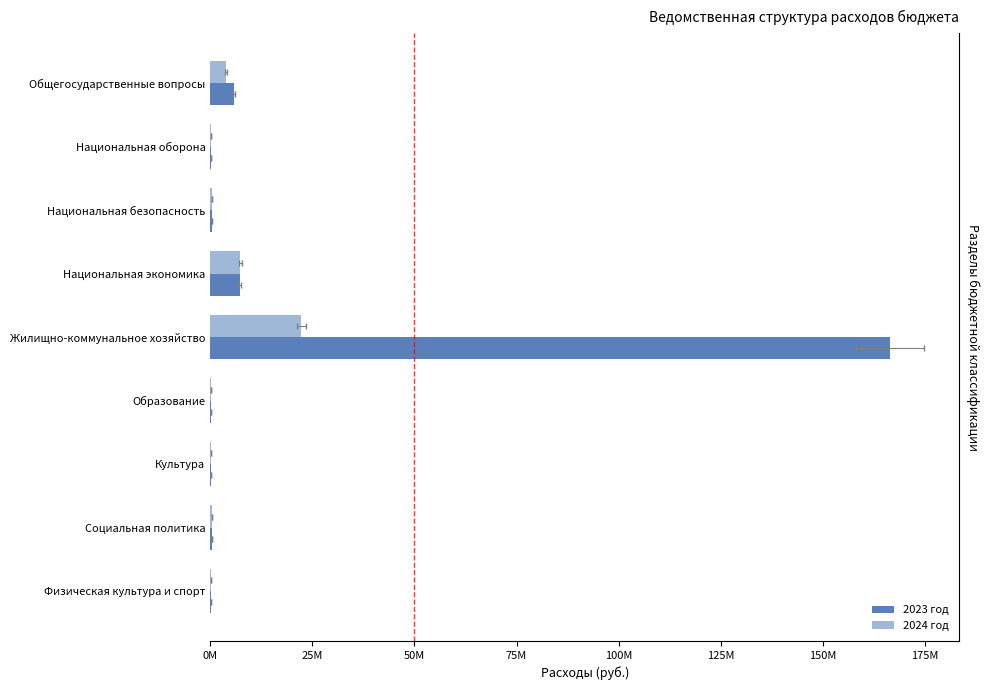

List the series in order of their peak value, lowest first.

2024 год, 2023 год